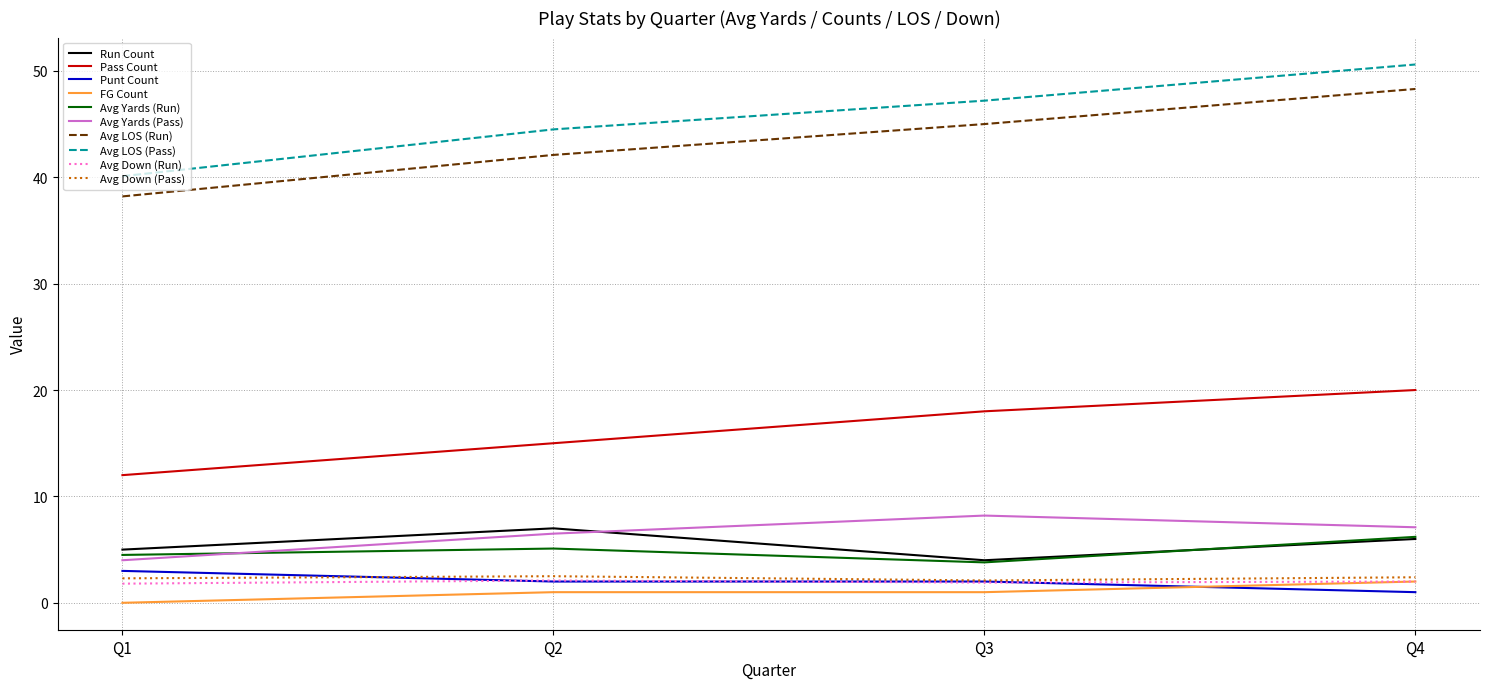

Which category has the highest value across all series?

Q4